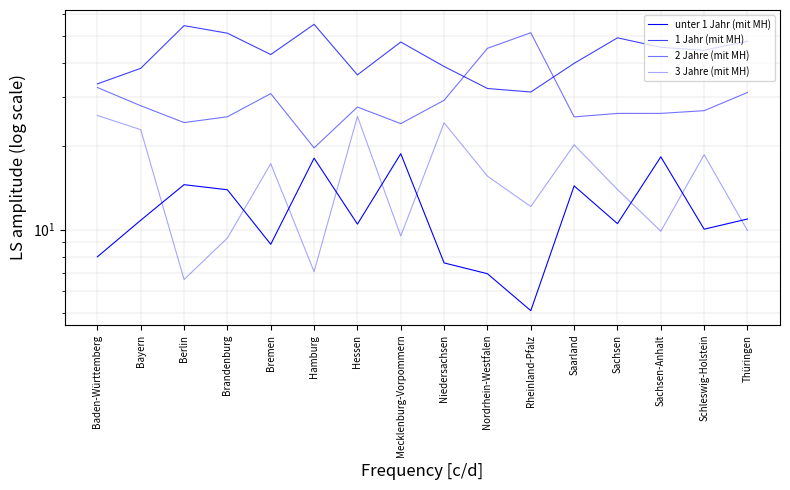

How many times do 2 Jahre (mit MH) and 1 Jahr (mit MH) cross each other?

2